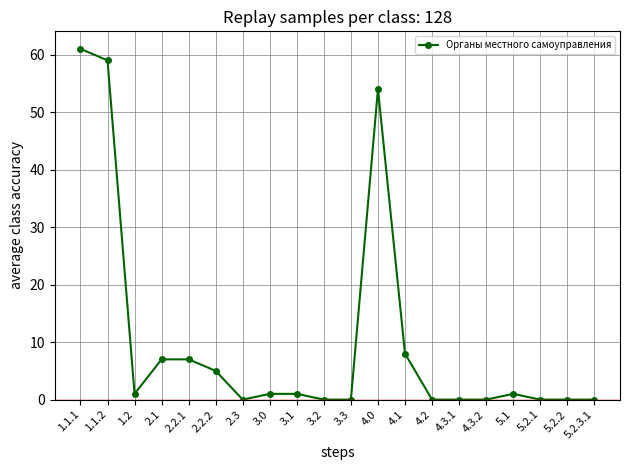

Does the chart have visible grid lines?

Yes